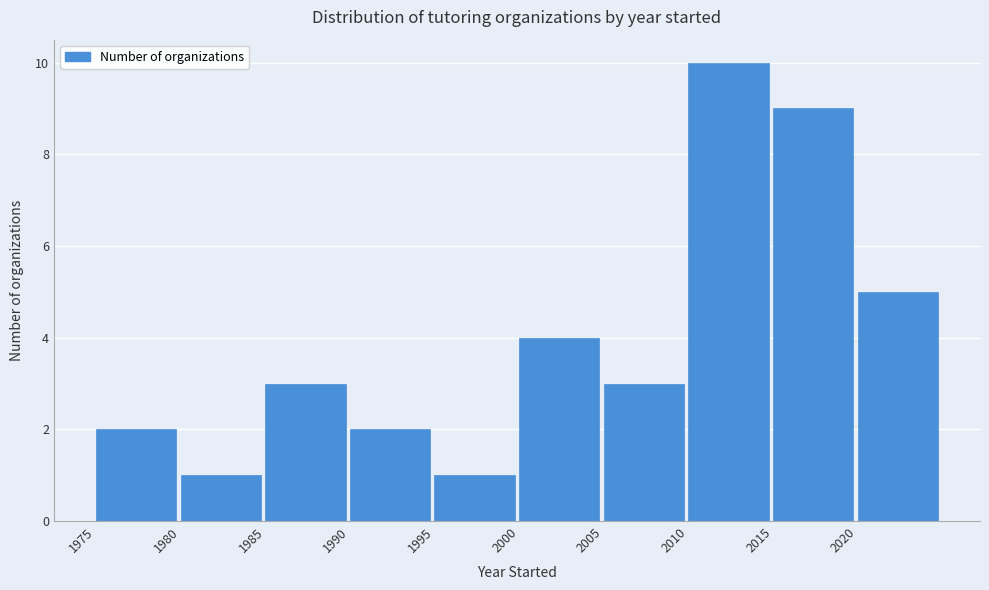

How tall is the bar that spans 2000 to 2005 on the x-axis? The values are not printed on the chart, so give them approximately, as read against the axis.

4